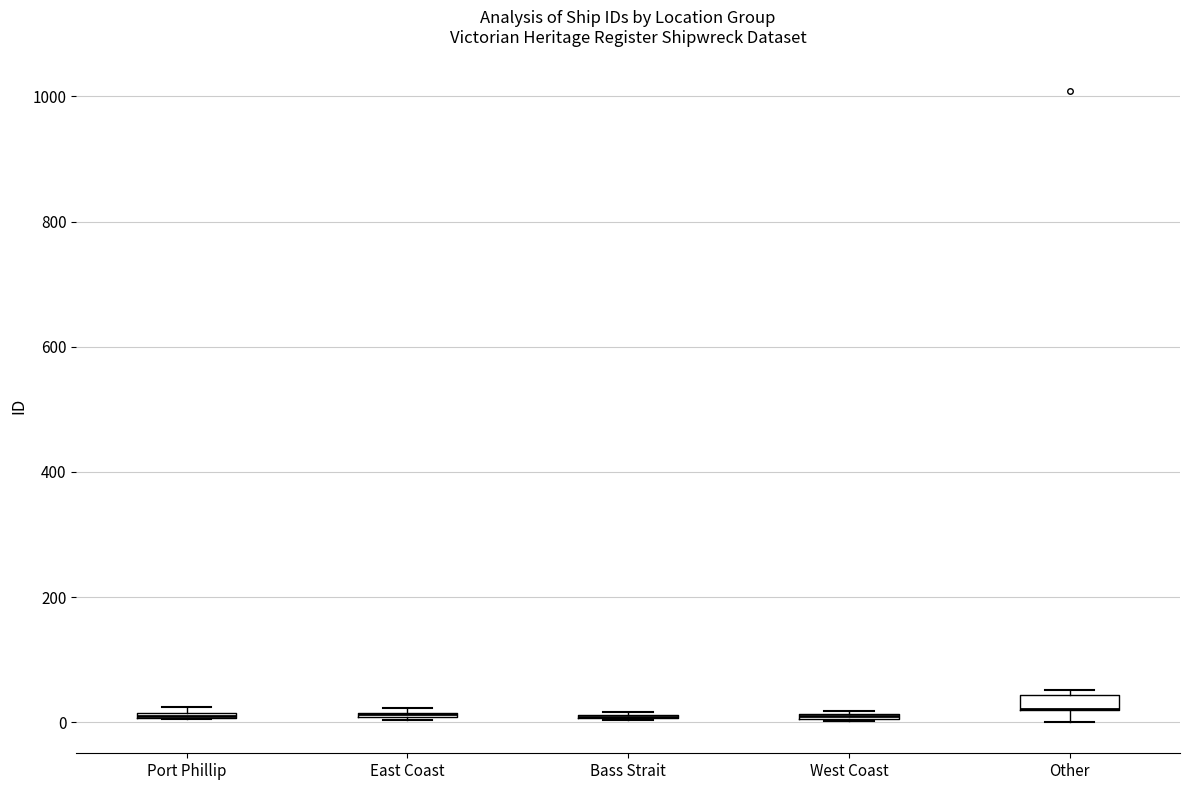

Where is the upper edge of the box for West Coast on the y-axis? The values are not printed on the chart, so give them approximately, as read against the axis.

20